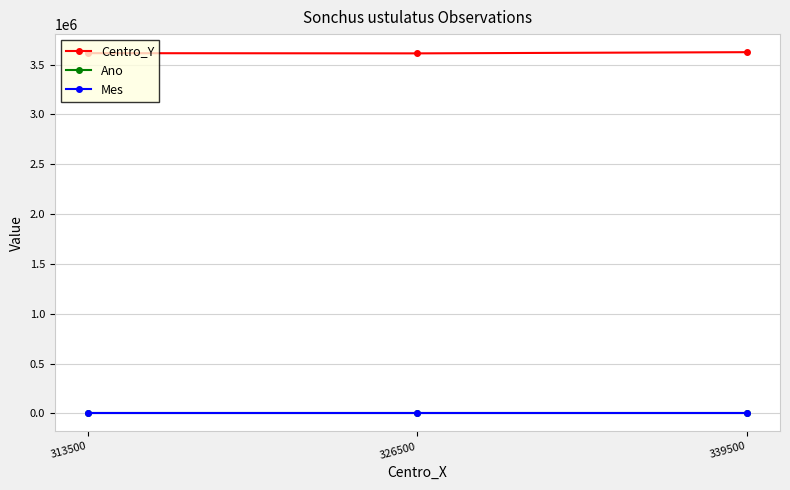

Is this an area chart (filled region under the line)?

No